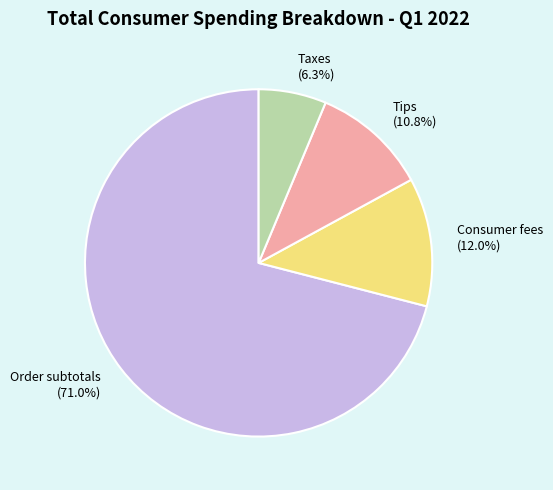

To the nearest percent, what portion does Tips represent?

11%